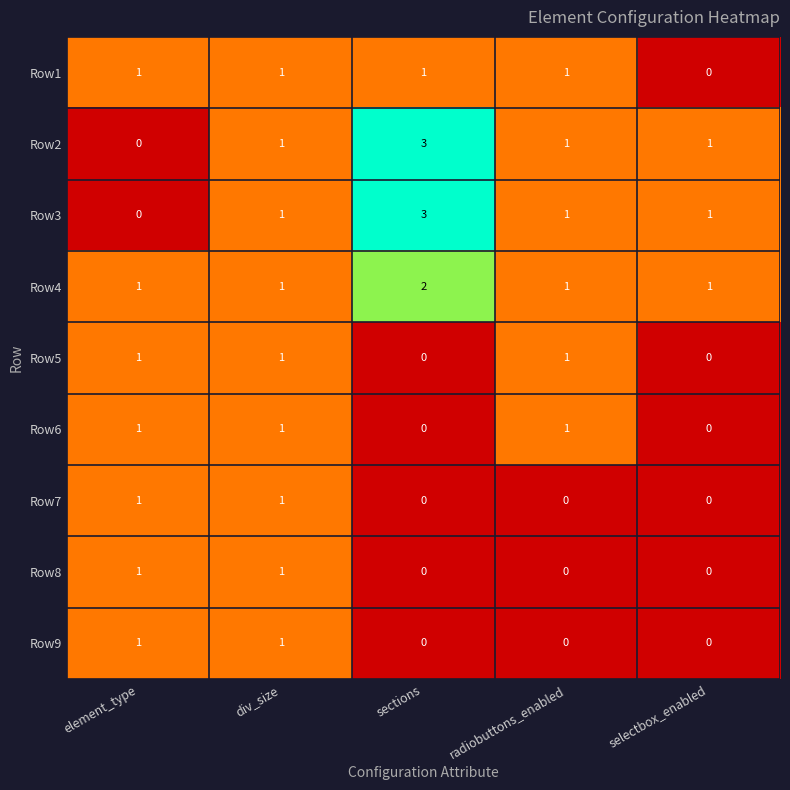

What is the total value across all series at element_type?

7